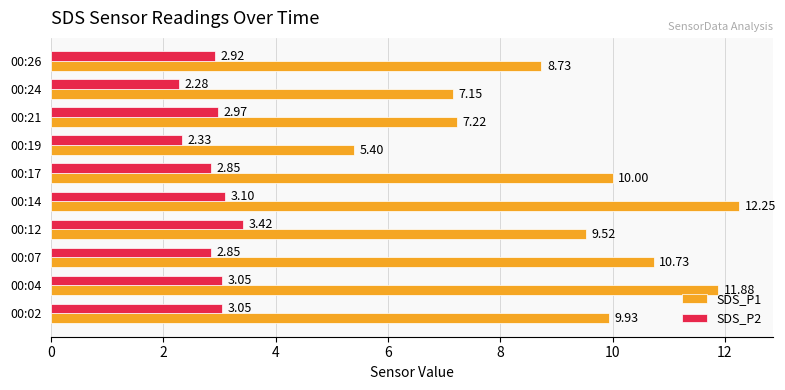

What is the spread (max minus min) of values at 00:02?

6.9